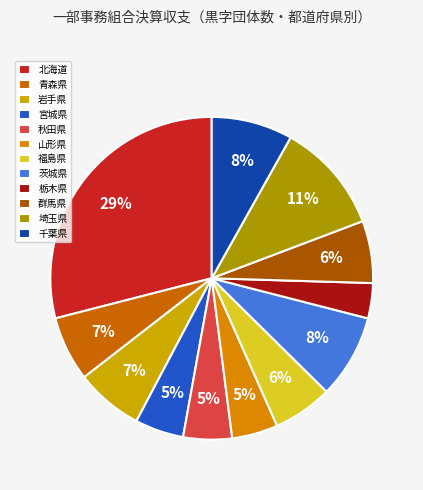

How many segments does this pie chart have?

12